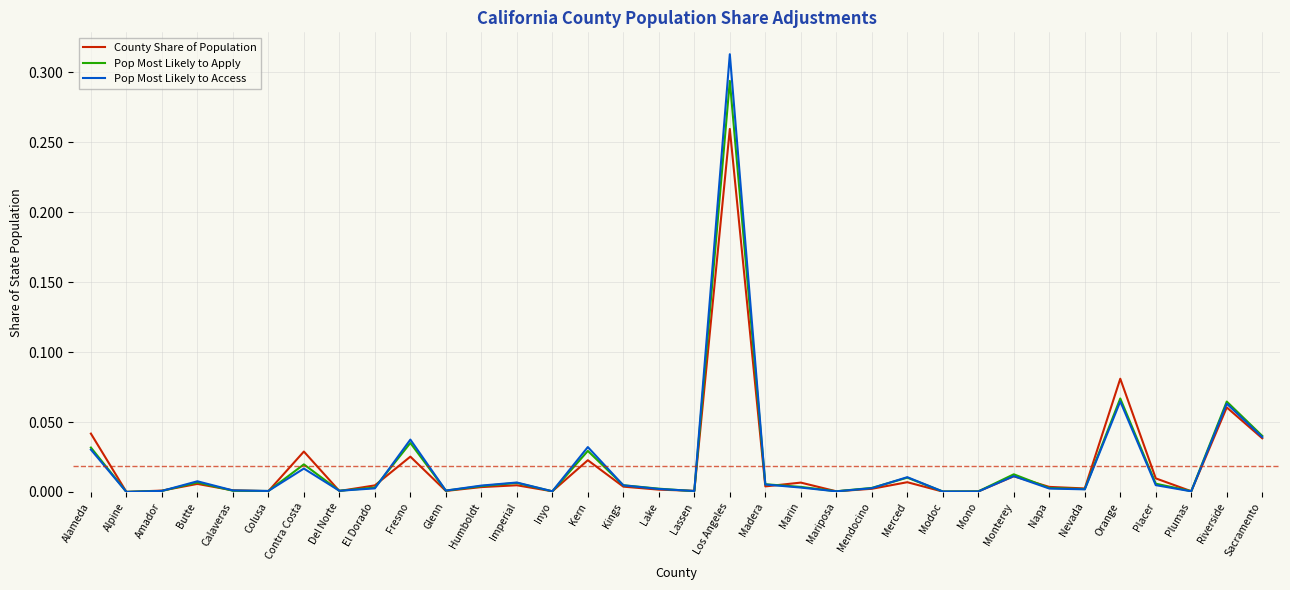

Which series has the widest spread of values?

Pop Most Likely to Access